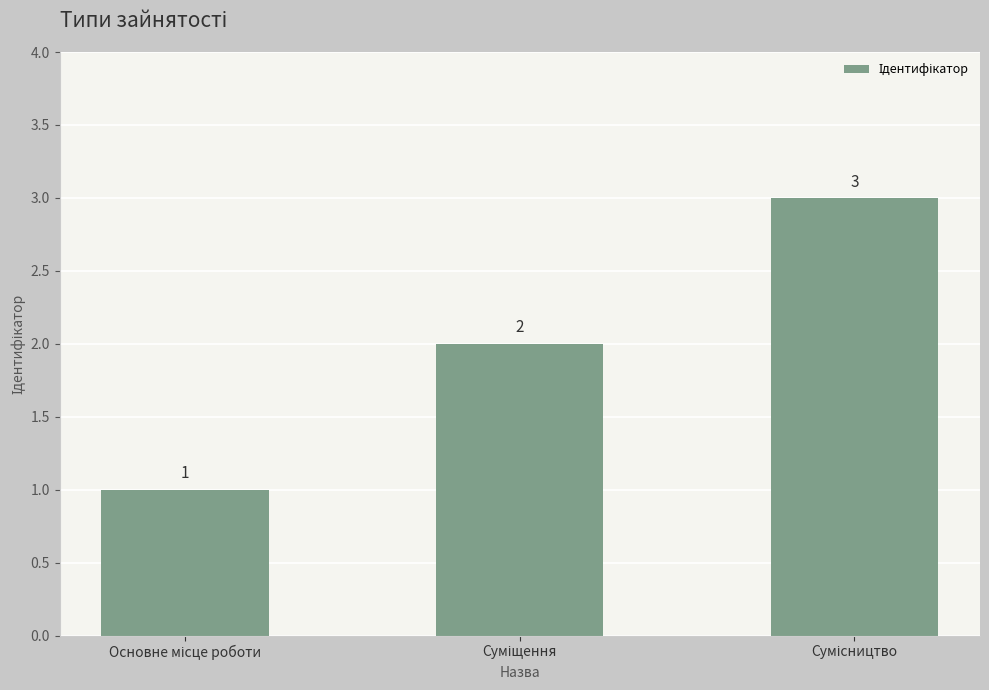

How many bars are there in total?

3